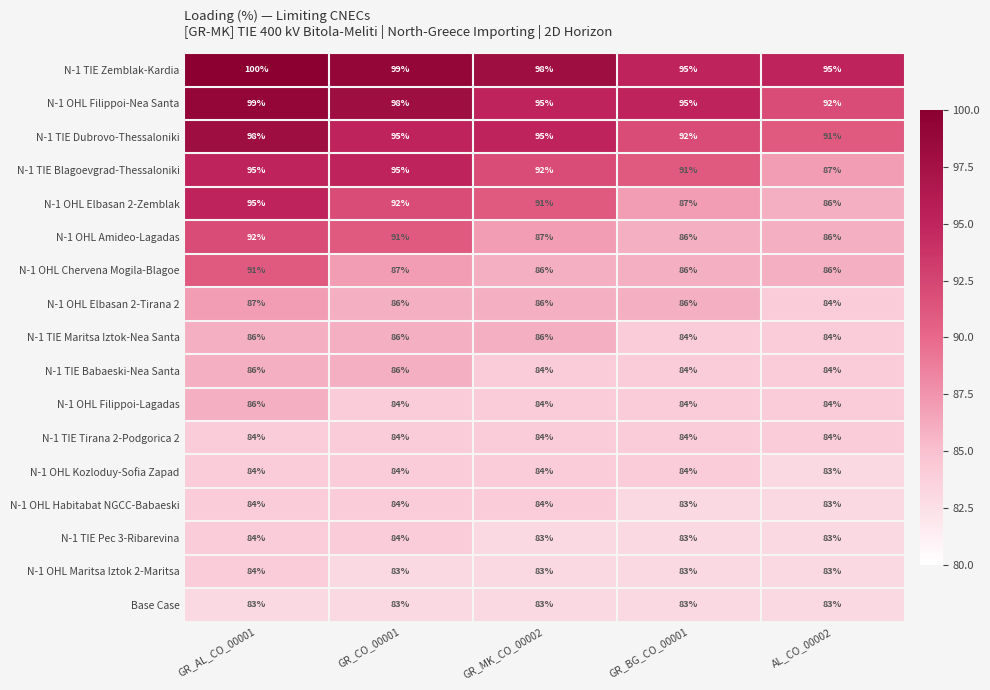

Which series changed the most between GR_CO_00001 and AL_CO_00002?

N-1 TIE Blagoevgrad-Thessaloniki